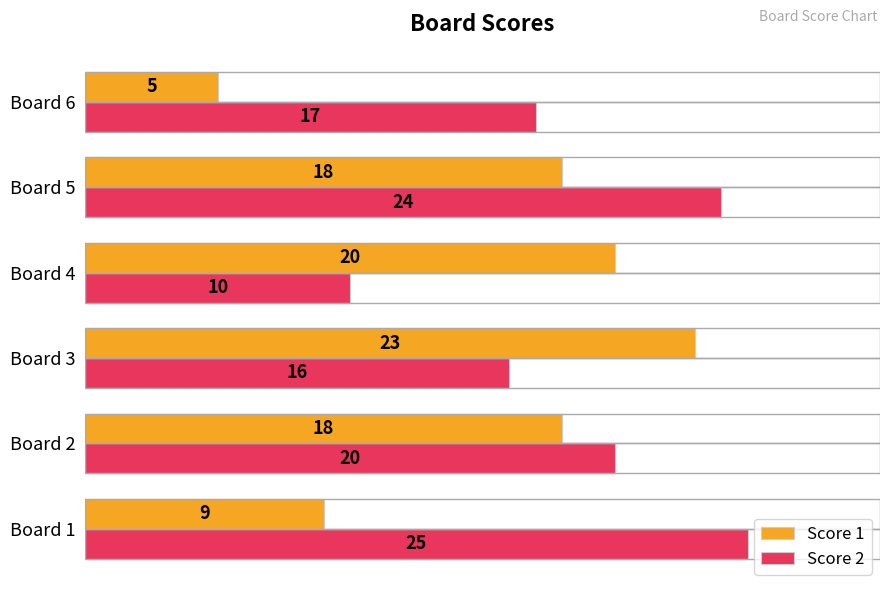

Rank the categories by Score 2 value from lowest to highest.

Board 4, Board 3, Board 6, Board 2, Board 5, Board 1